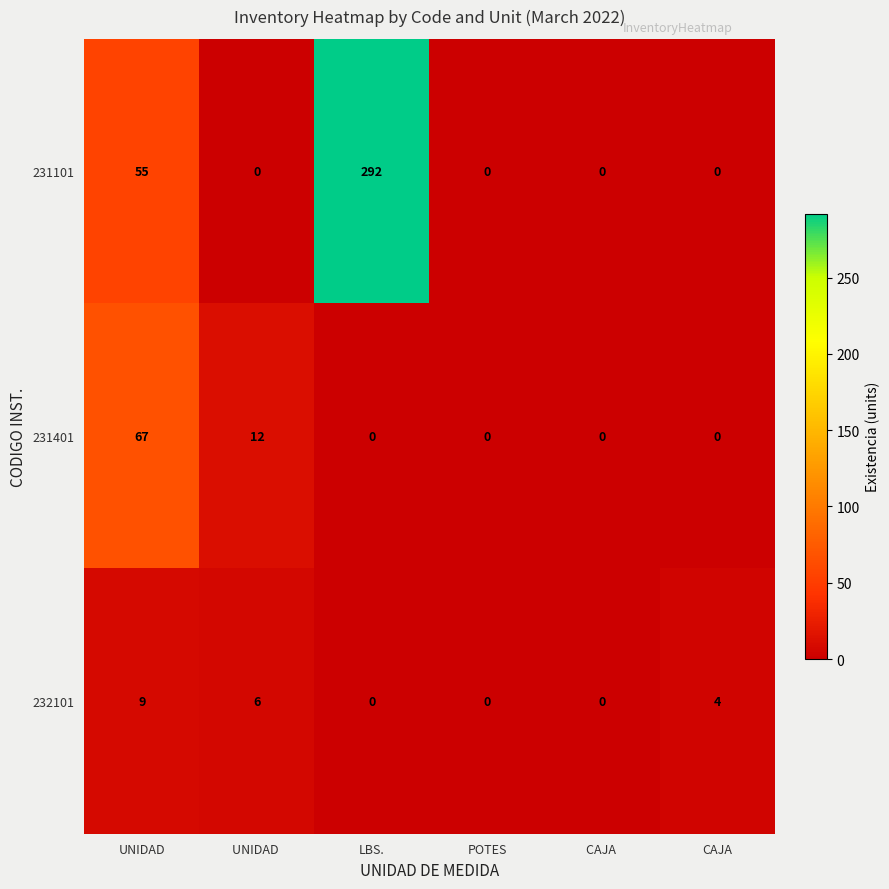

How many values in the 231101 series exceed 0?

2